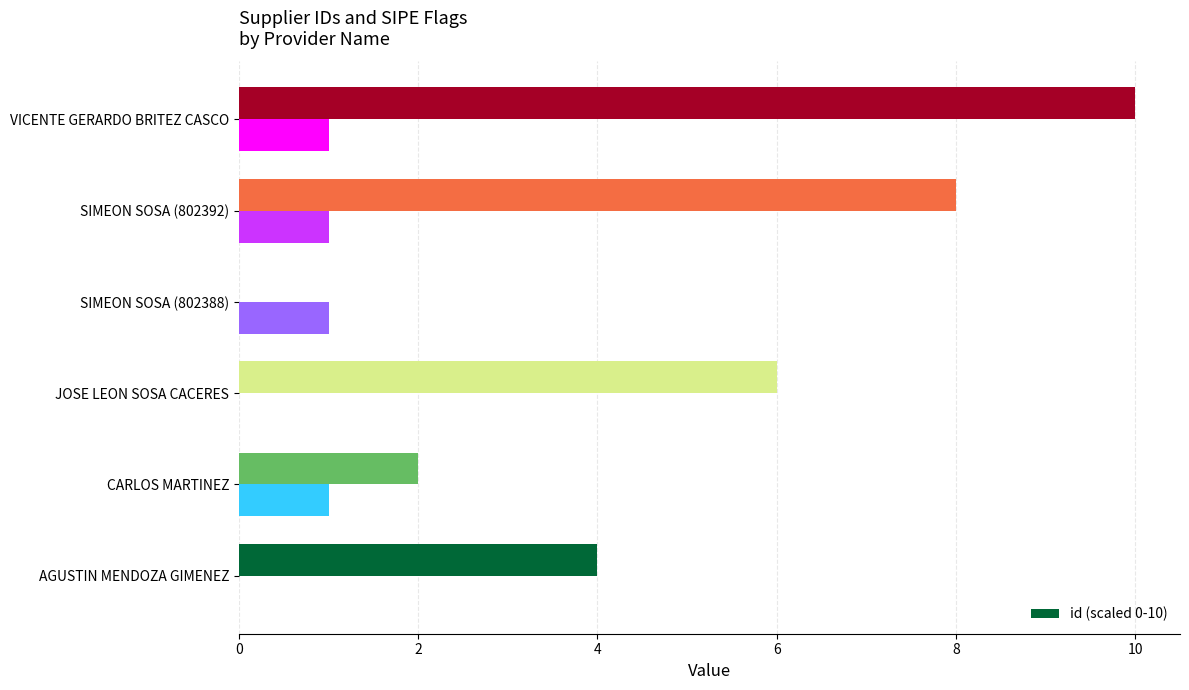

True or false: id (scaled 0-10) has a value of 2 at CARLOS MARTINEZ.

True